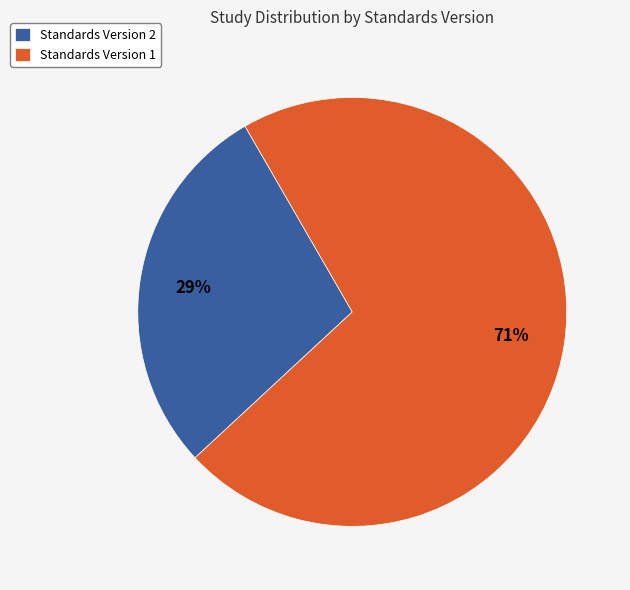

Between Standards Version 1 and Standards Version 2, which is larger?

Standards Version 1